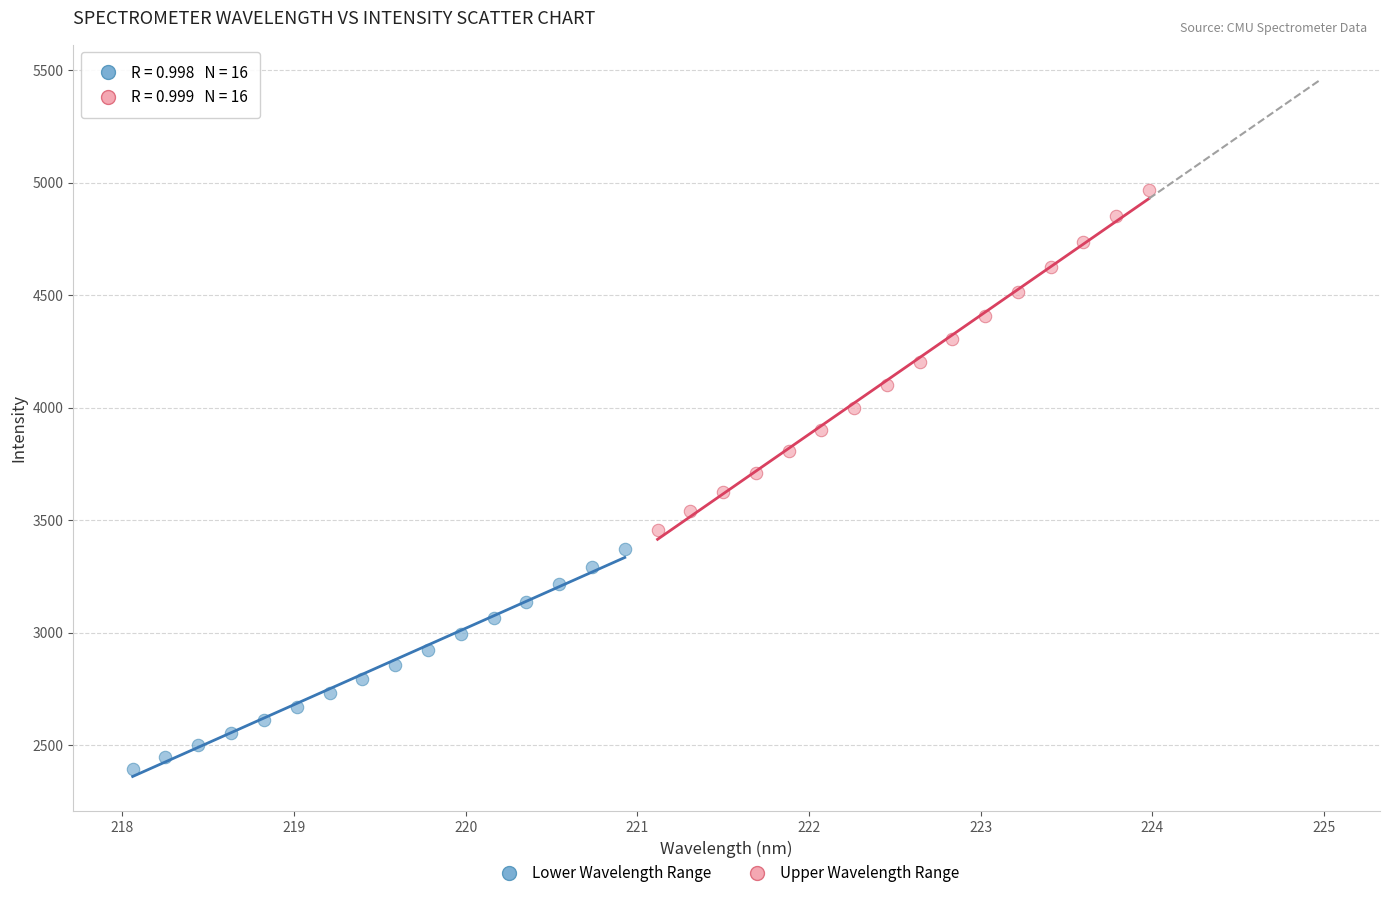

Which series contains the highest Y value?

Upper Wavelength Range